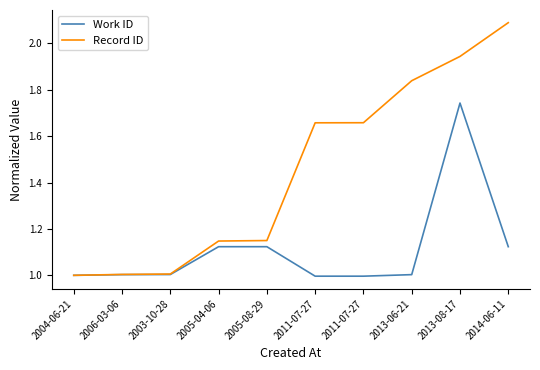

Which category has the highest value in the Record ID series?

2014-06-11